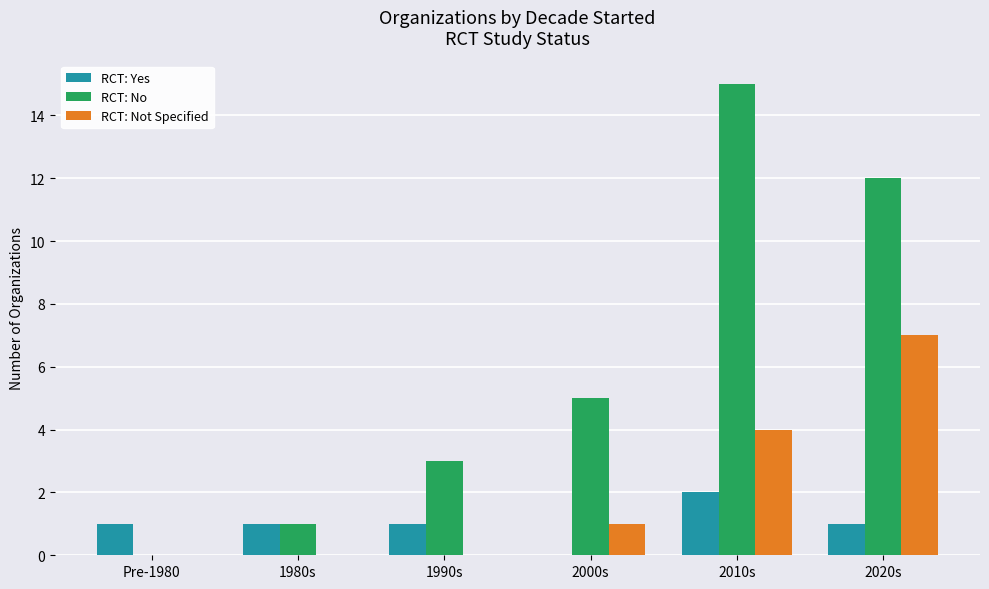

True or false: RCT: Not Specified has a value of 2 at 2000s.

False